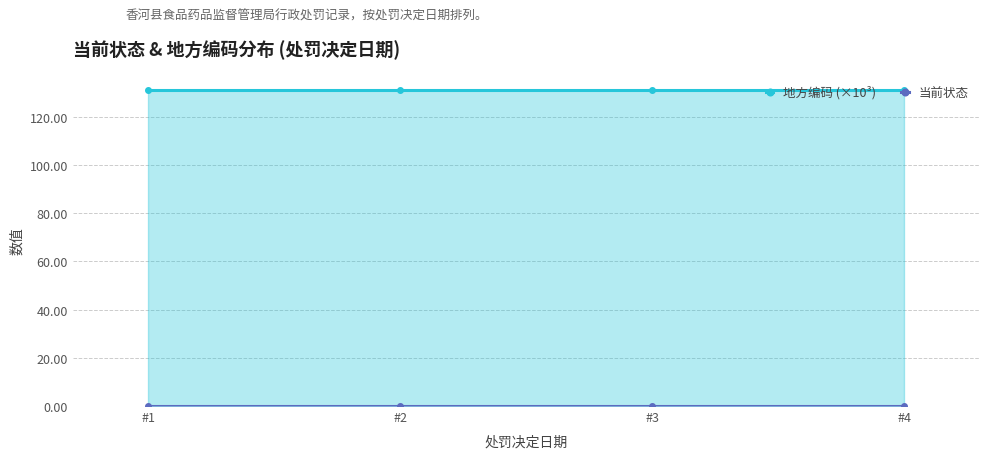

How many lines are shown in the chart?

2